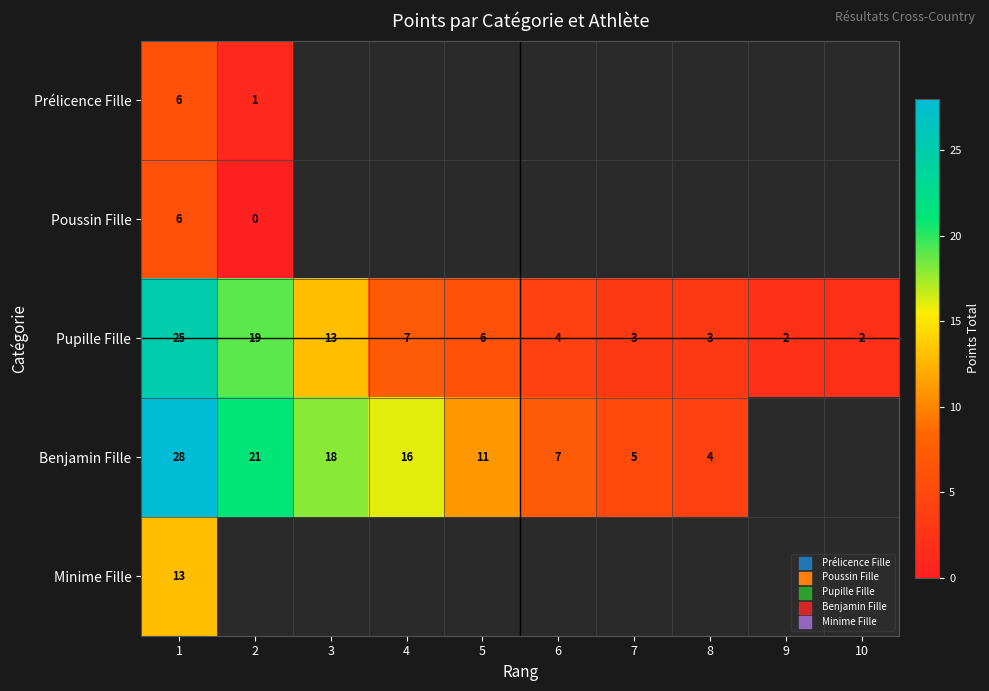

At which label is Pupille Fille closest to 13?

3